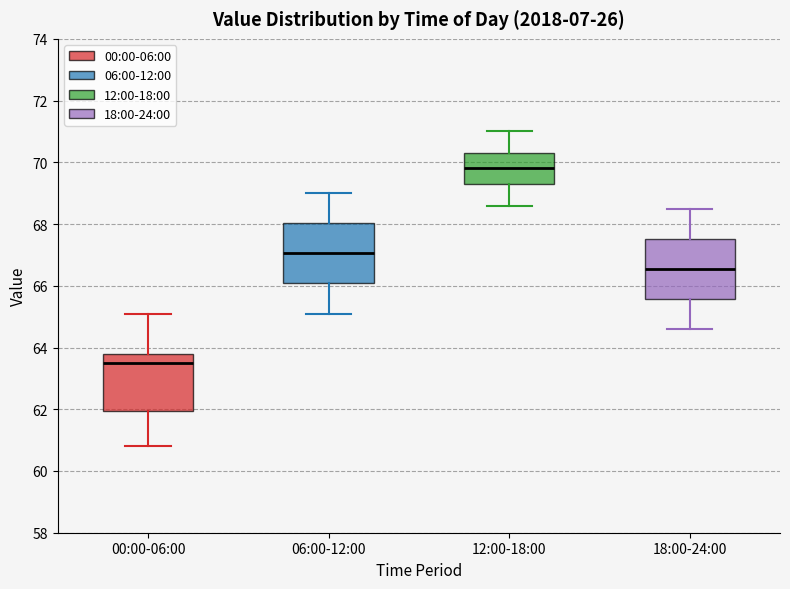

Reading left to right, read every box against the y-axis: the position of its median line, the range the box covers, and the ends of its whiskers. The values are not printed on the chart, so give them approximately, as read against the axis.

00:00-06:00: median 63.6, box 62.0 to 63.8, whiskers 60.8 to 65.2
06:00-12:00: median 67.0, box 66.0 to 68.0, whiskers 65.2 to 69.0
12:00-18:00: median 69.8, box 69.4 to 70.4, whiskers 68.6 to 71.0
18:00-24:00: median 66.6, box 65.6 to 67.6, whiskers 64.6 to 68.6